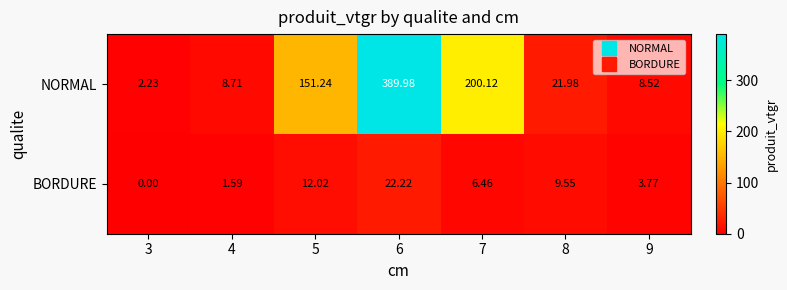

List the series in order of their peak value, highest first.

NORMAL, BORDURE